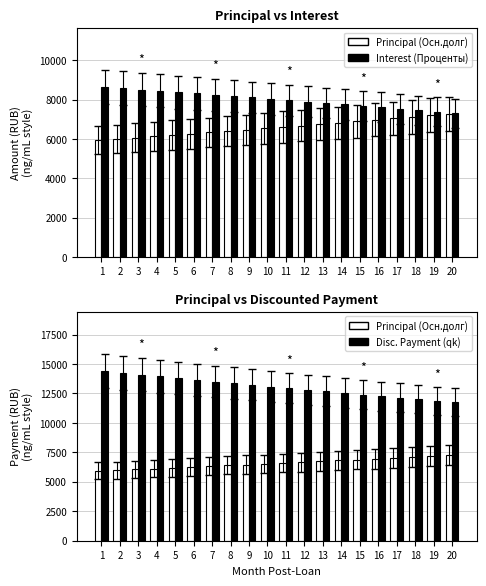

Reading left to right, extract all data points from this chart.

Principal (Осн.долг): 1=5932.3	2=5996.1	3=6060.5	4=6125.7	5=6191.5	6=6258.1	7=6325.3	8=6393.3	9=6462.1	10=6531.5	11=6601.8	12=6672.7	13=6744.4	14=6816.9	15=6890.2	16=6964.3	17=7039.2	18=7114.8	19=7191.3	20=7268.6
Interest (Проценты): 1=8632.2	2=8568.5	3=8504.0	4=8438.9	5=8373.0	6=8306.5	7=8239.2	8=8171.2	9=8102.5	10=8033.0	11=7962.8	12=7891.8	13=7820.1	14=7747.6	15=7674.3	16=7600.2	17=7525.4	18=7449.7	19=7373.2	20=7295.9
Disc. Payment (qk): 1=14409.6	2=14256.4	3=14104.7	4=13954.7	5=13806.3	6=13659.5	7=13514.2	8=13370.5	9=13228.3	10=13087.6	11=12948.4	12=12810.7	13=12674.4	14=12539.6	15=12406.2	16=12274.3	17=12143.7	18=12014.6	19=11886.8	20=11760.4